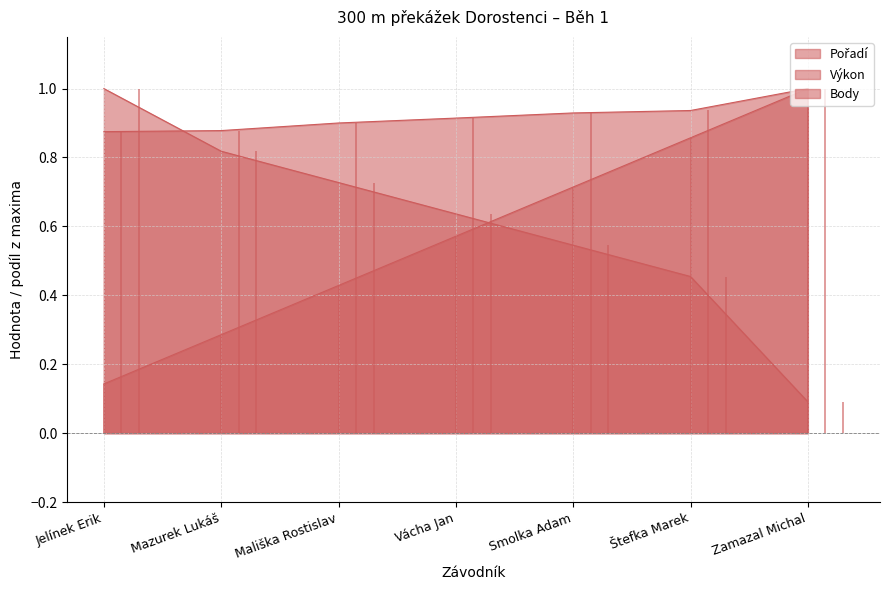

At Mazurek Lukáš, list the series in order from smallest to largest.

Pořadí, Body, Výkon